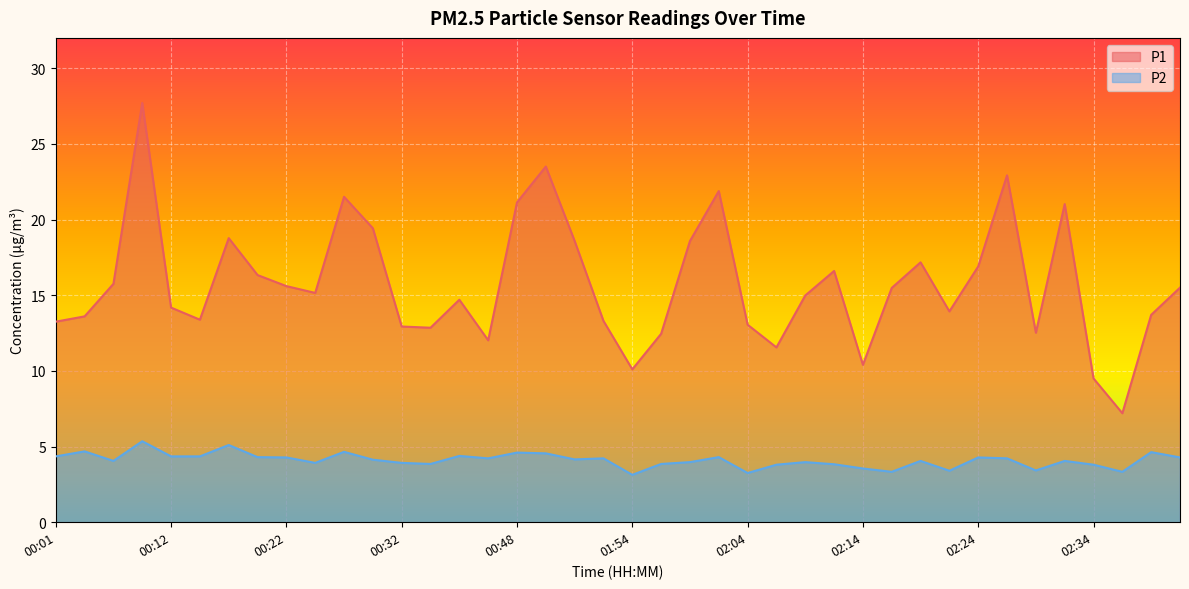

Rank the series by their average value, from highest to lowest.

P1, P2